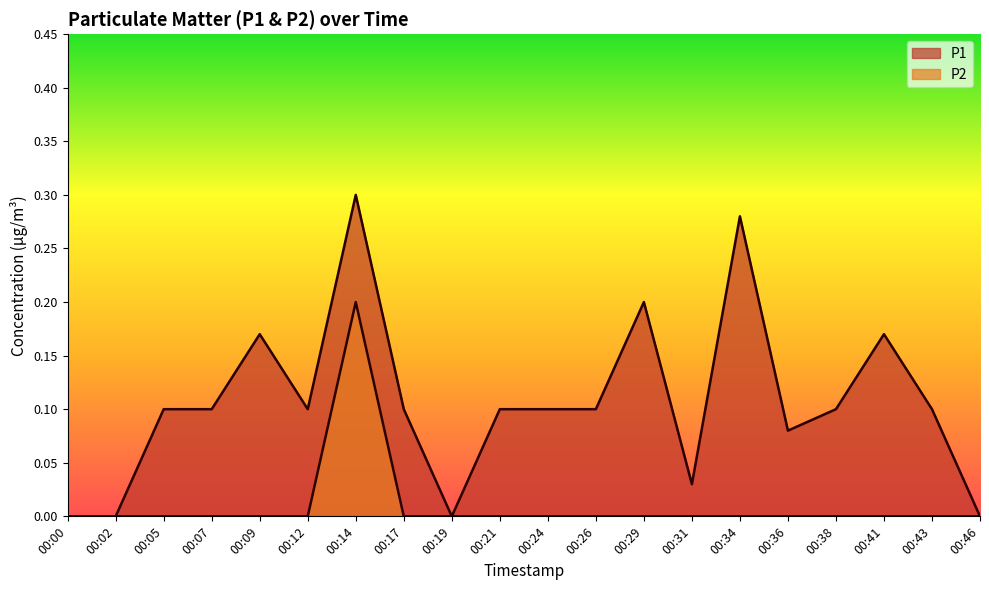

Reading left to right, list all the values displayed in this chart.

P1: 00:00=0.0	00:02=0.0	00:05=0.1	00:07=0.1	00:09=0.2	00:12=0.1	00:14=0.3	00:17=0.1	00:19=0.0	00:21=0.1	00:24=0.1	00:26=0.1	00:29=0.2	00:31=0.0	00:34=0.3	00:36=0.1	00:38=0.1	00:41=0.2	00:43=0.1	00:46=0.0
P2: 00:00=0.0	00:02=0.0	00:05=0.0	00:07=0.0	00:09=0.0	00:12=0.0	00:14=0.2	00:17=0.0	00:19=0.0	00:21=0.0	00:24=0.0	00:26=0.0	00:29=0.0	00:31=0.0	00:34=0.0	00:36=0.0	00:38=0.0	00:41=0.0	00:43=0.0	00:46=0.0